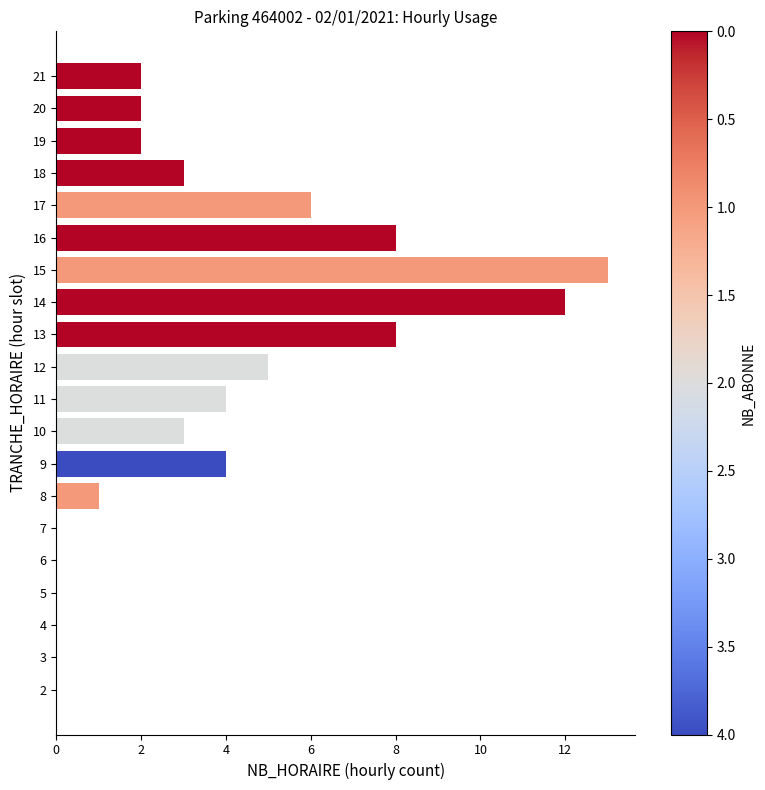

The value at 14 is 20. True or false?

False